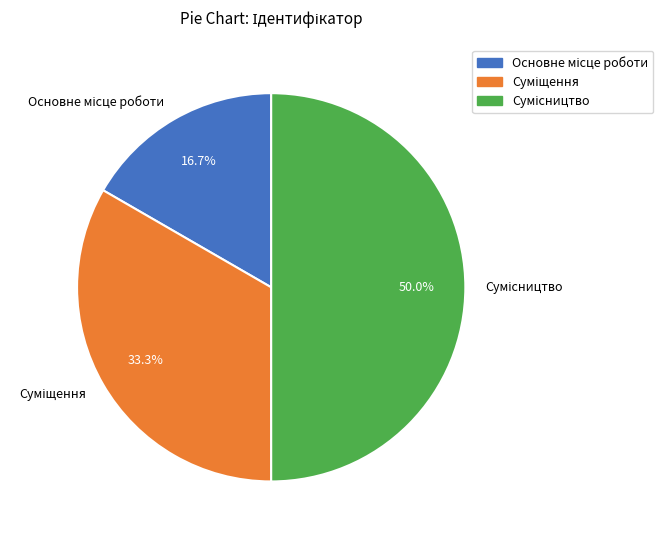

What portion of the pie excludes Основне місце роботи?

83.3%